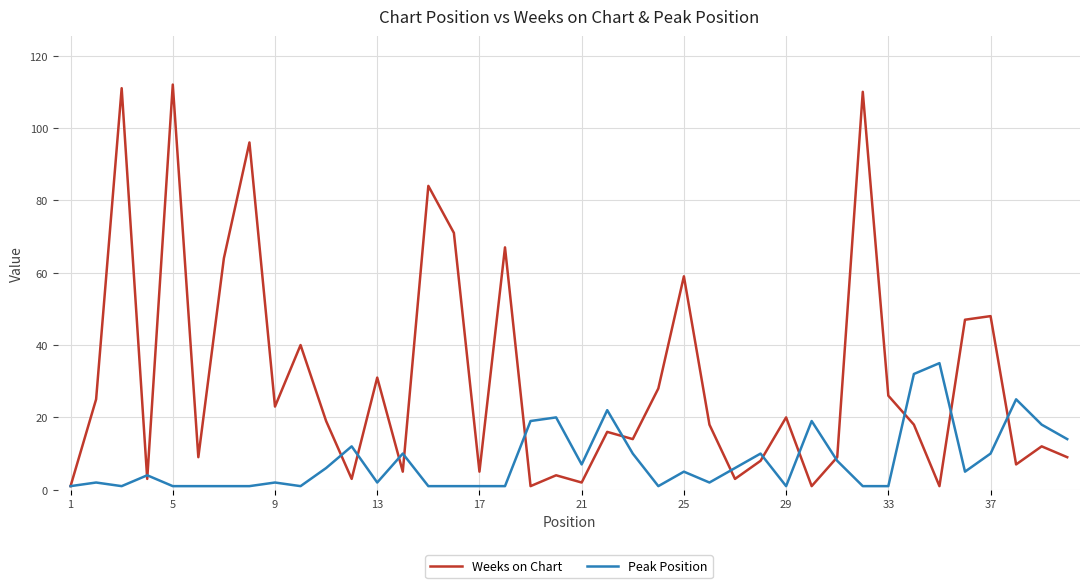

Which series has the widest spread of values?

Weeks on Chart